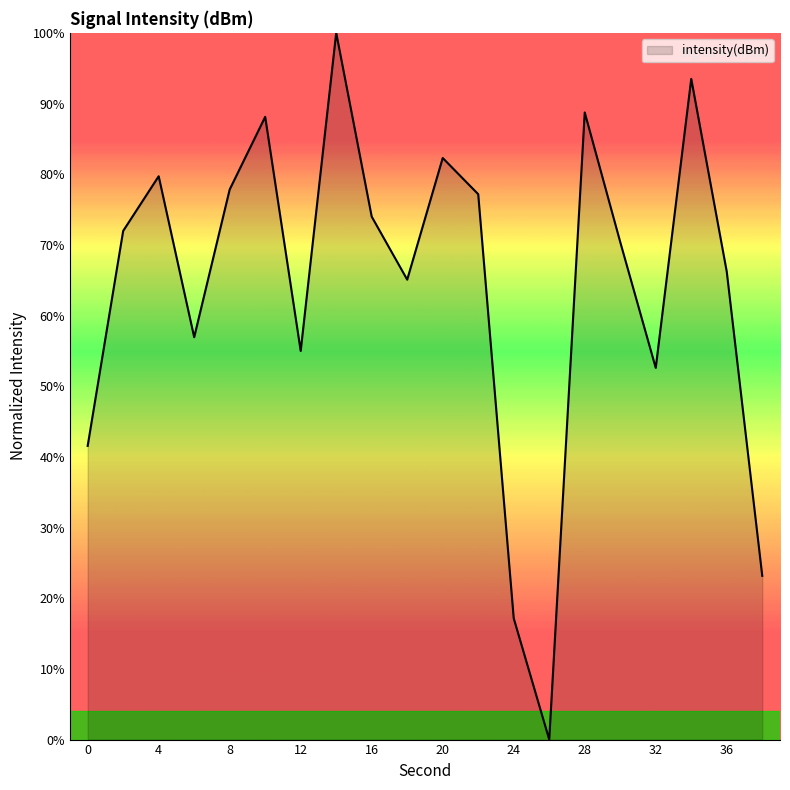

What is the difference between the maximum and minimum values?

100.0